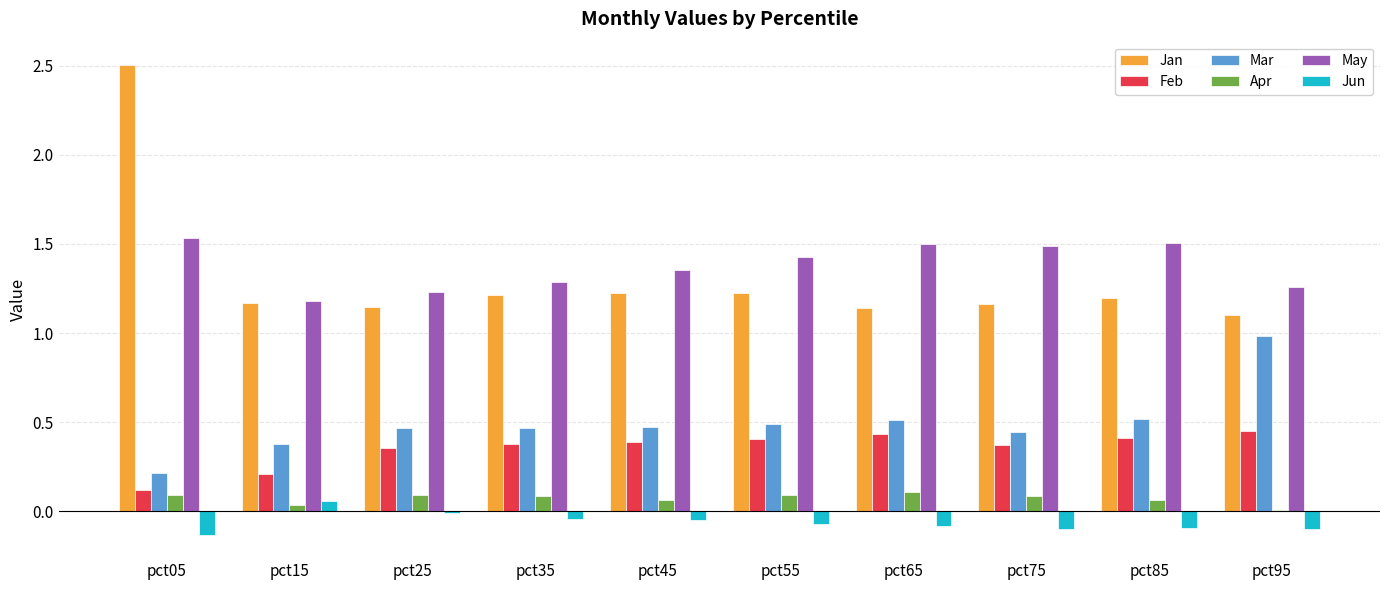

What is the sum of all Jun values?

-0.6